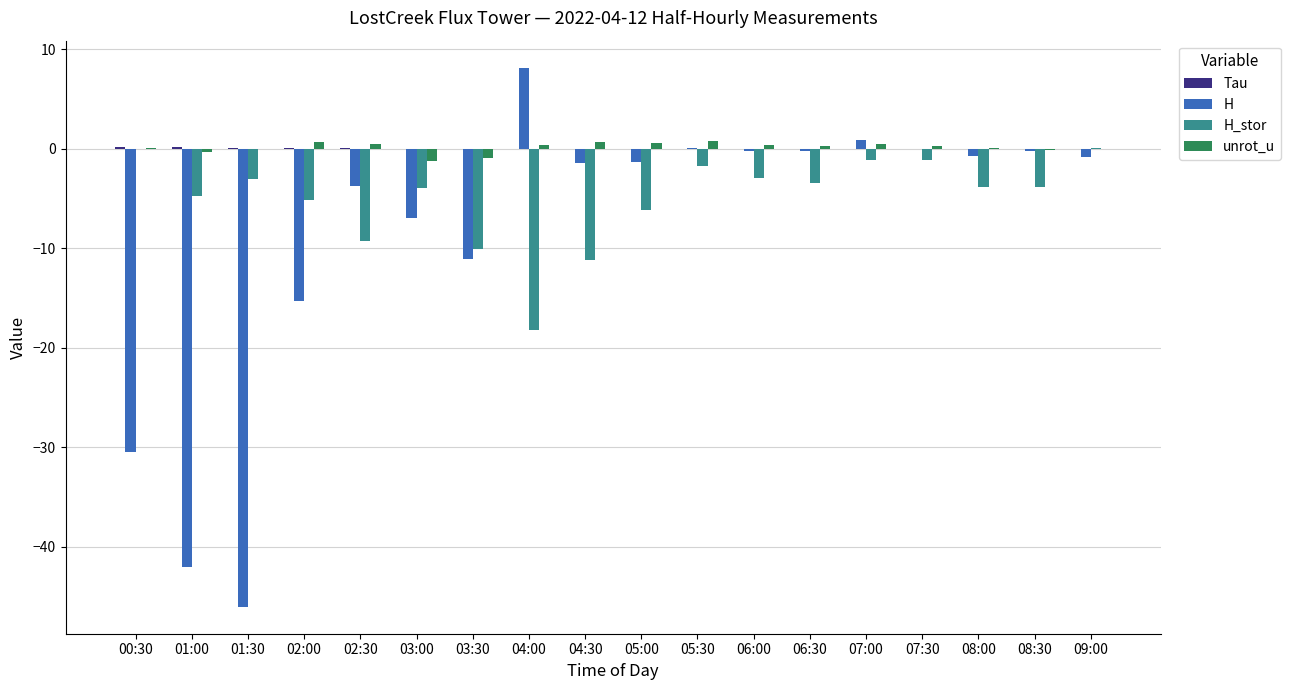

Which label corresponds to the largest value in the chart?

04:00